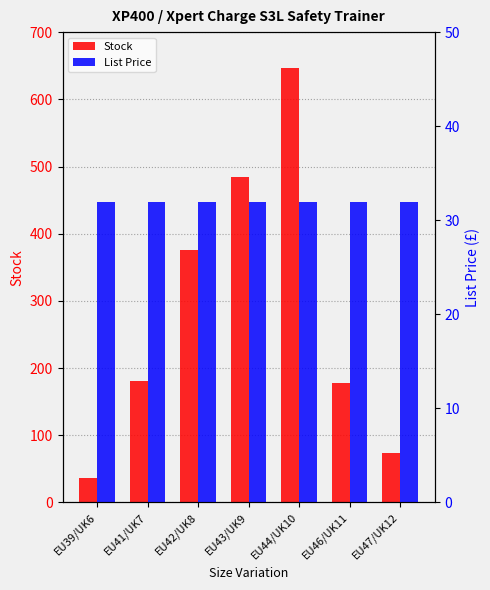

What is the total value across all series at EU39/UK6?

68.0